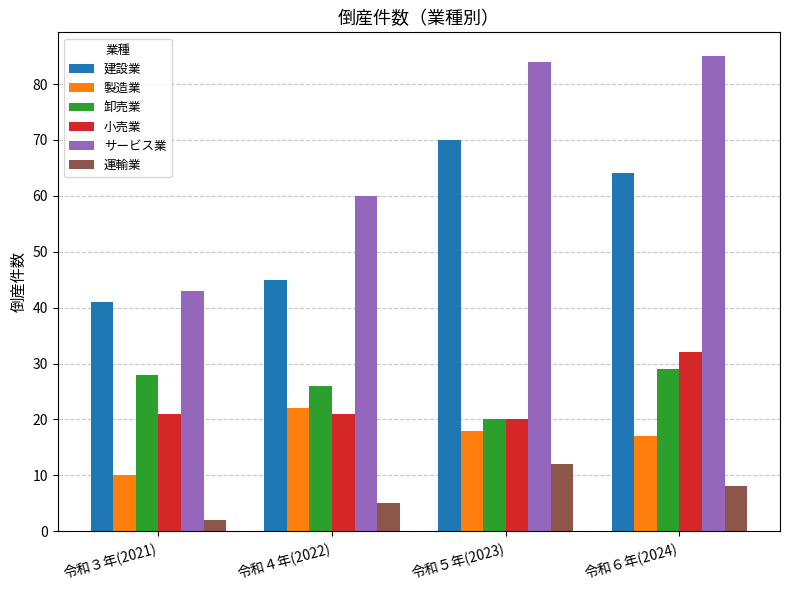

How many groups of bars are there?

4